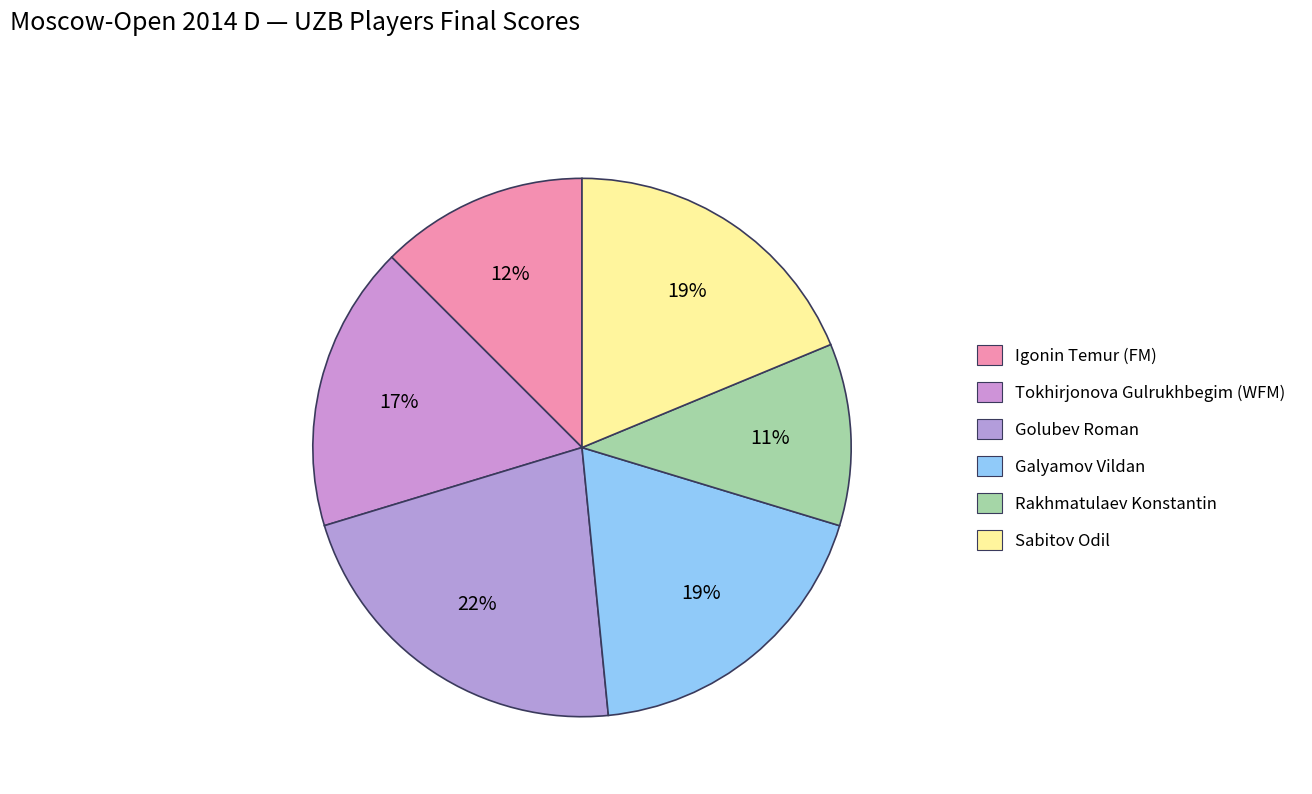

The Tokhirjonova Gulrukhbegim (WFM) slice represents 17% of the pie. True or false?

True